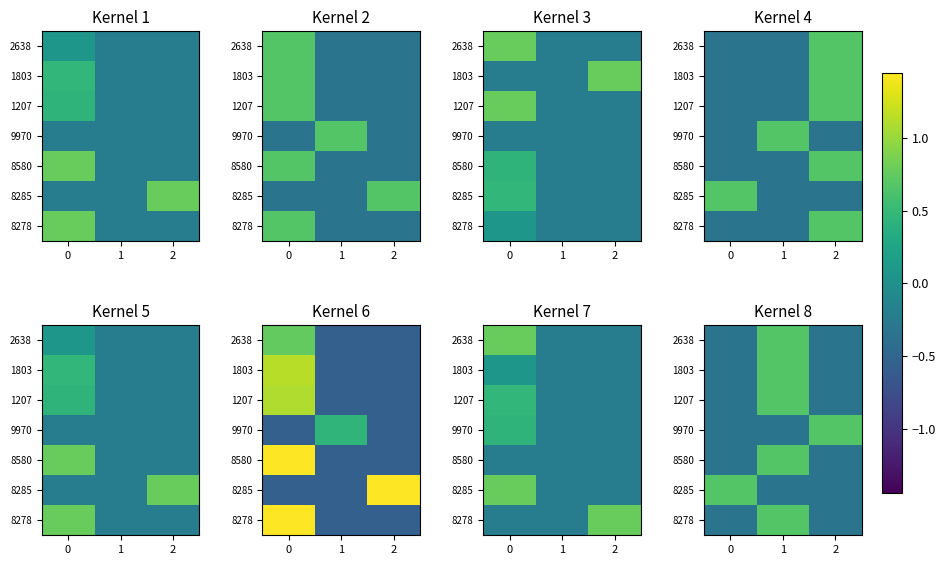

How many categories are shown in the chart?

3